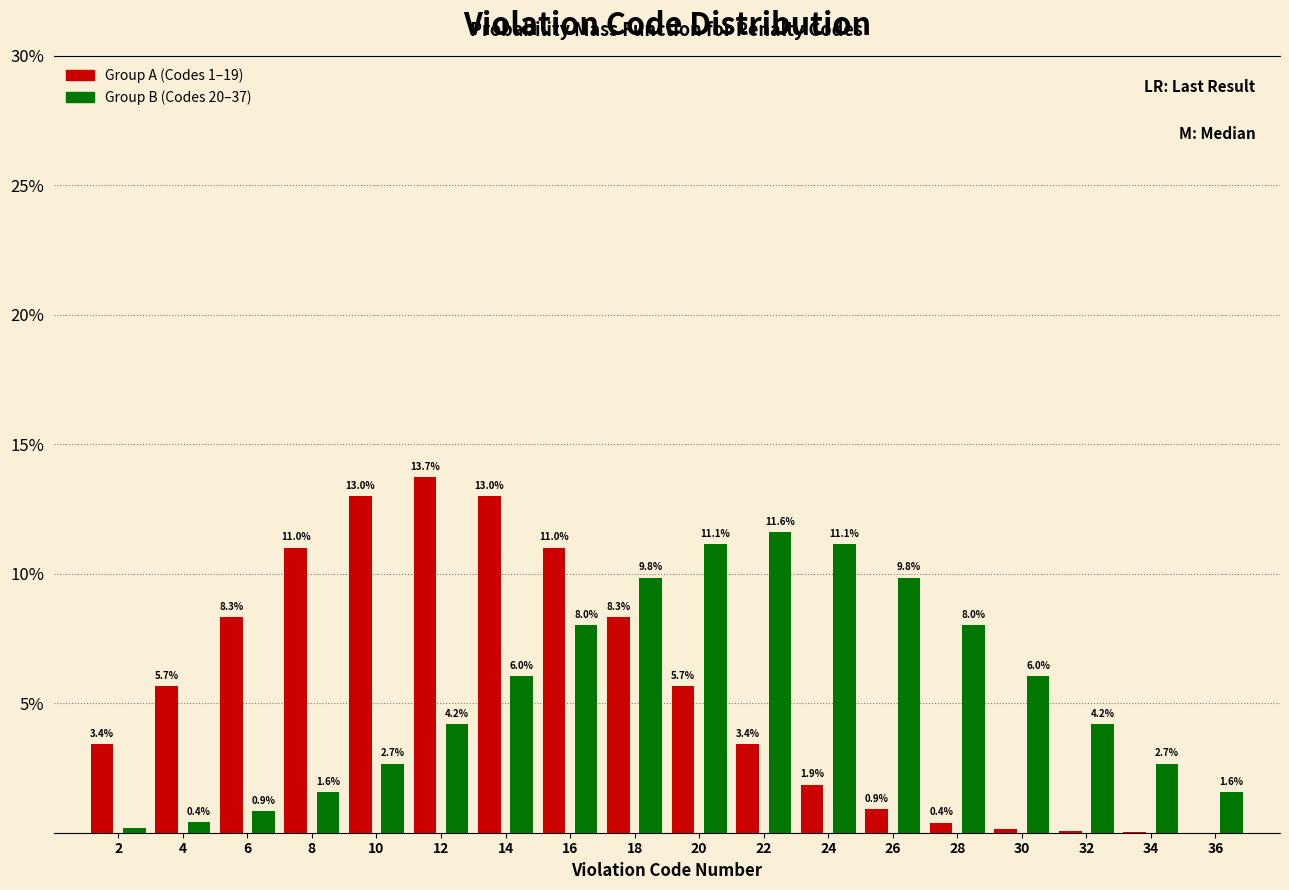

Read the Group A (Codes 1–19) value at 18.

8.3